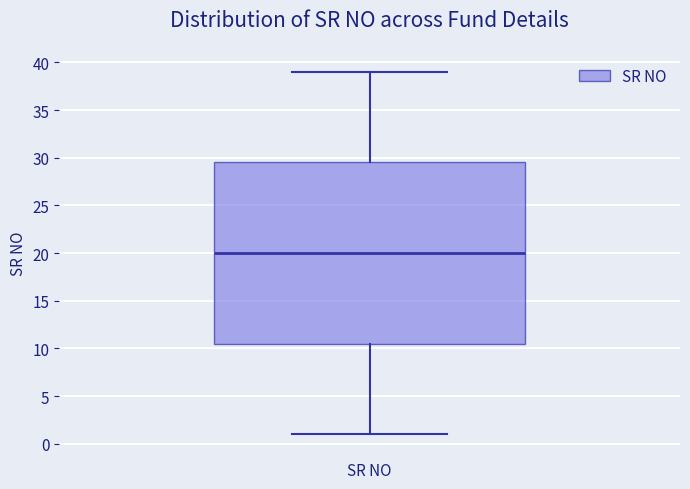

Where does the lower whisker of the box for SR NO end on the y-axis? The values are not printed on the chart, so give them approximately, as read against the axis.

1.0